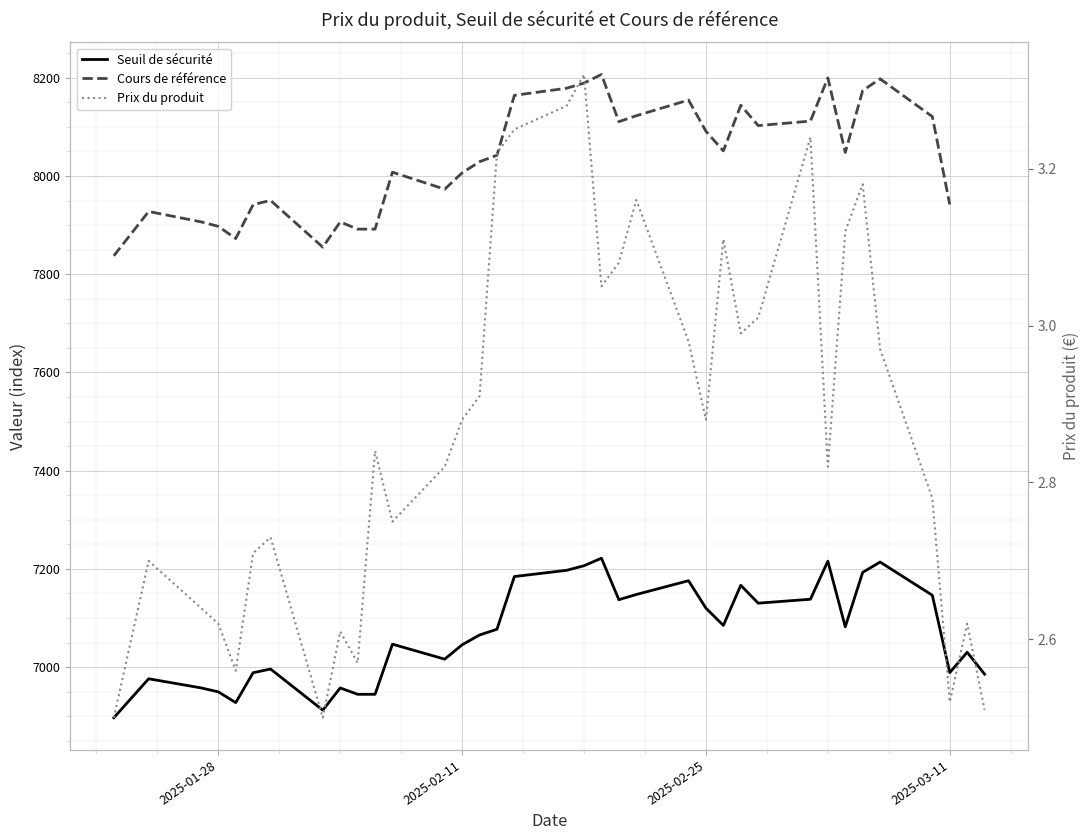

How many data points in Seuil de sécurité are above 7077?

18